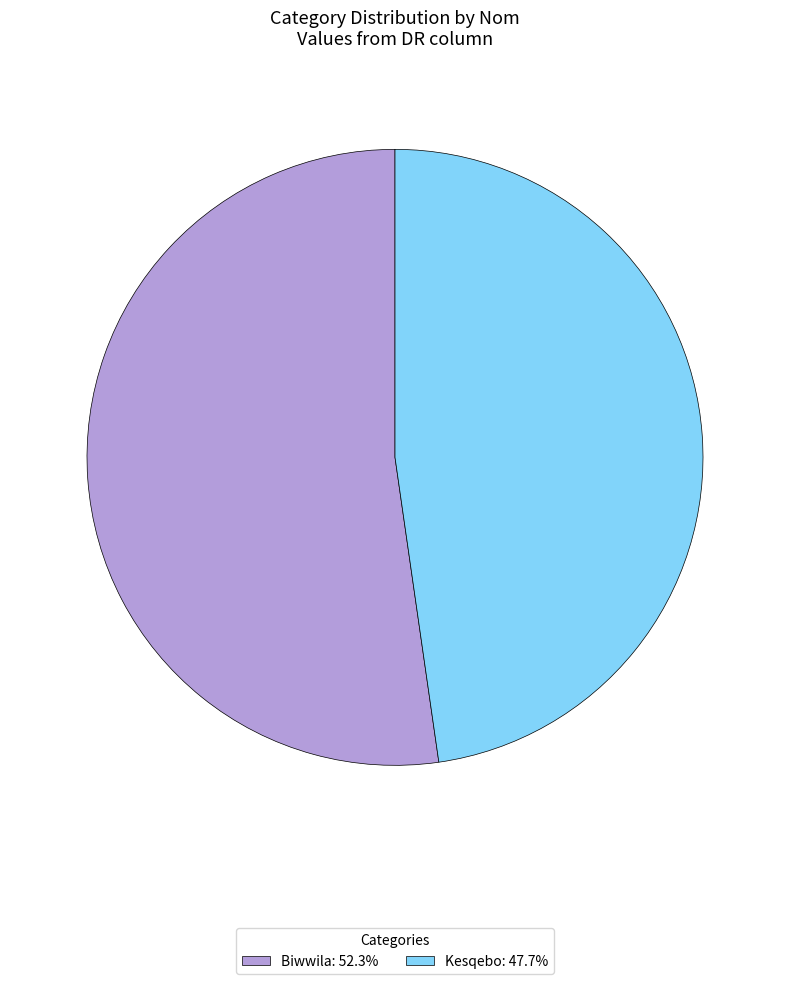

How many segments does this pie chart have?

2